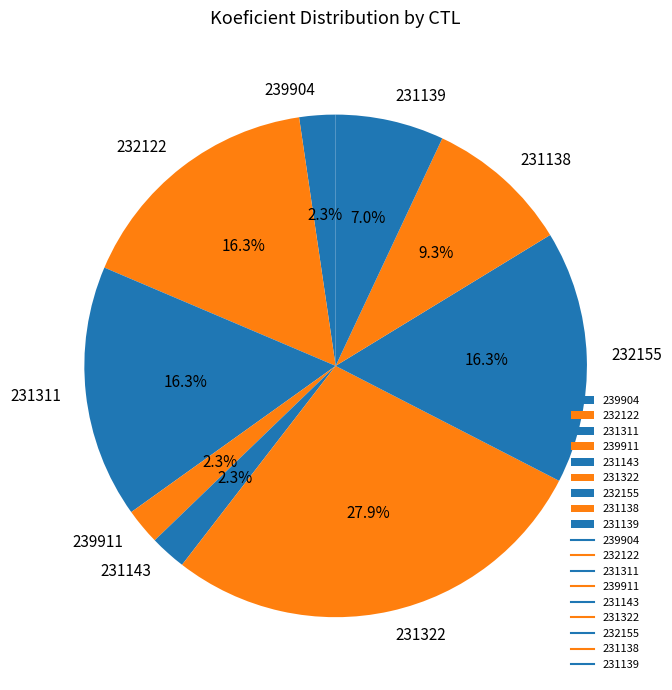

Between 231138 and 239911, which is larger?

231138